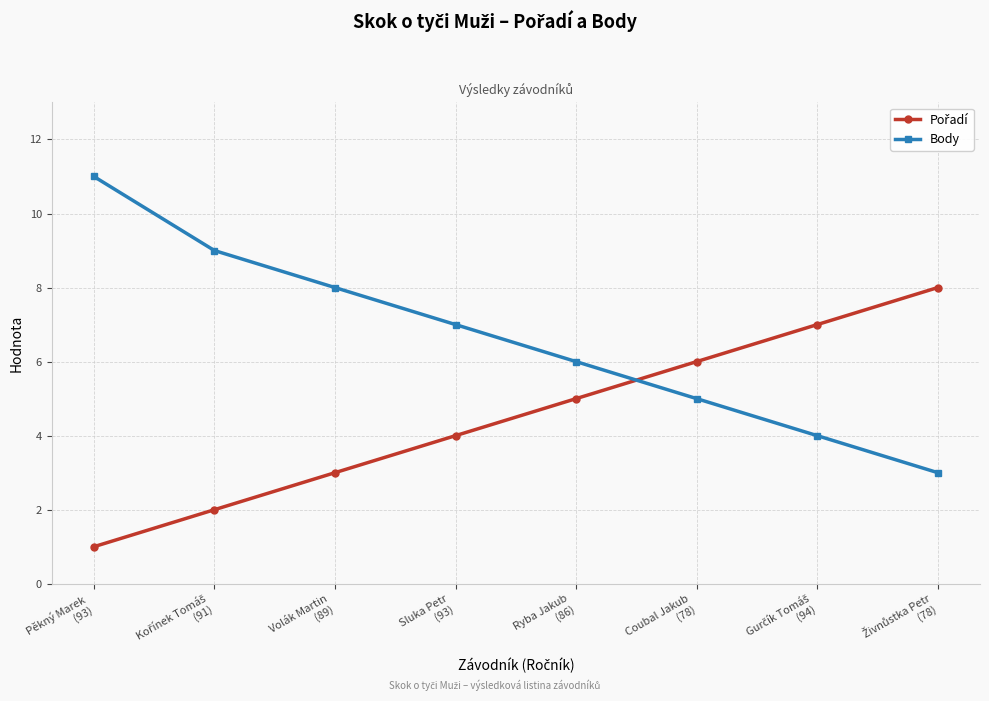

True or false: Body has more than 0 points higher than both neighbors.

False